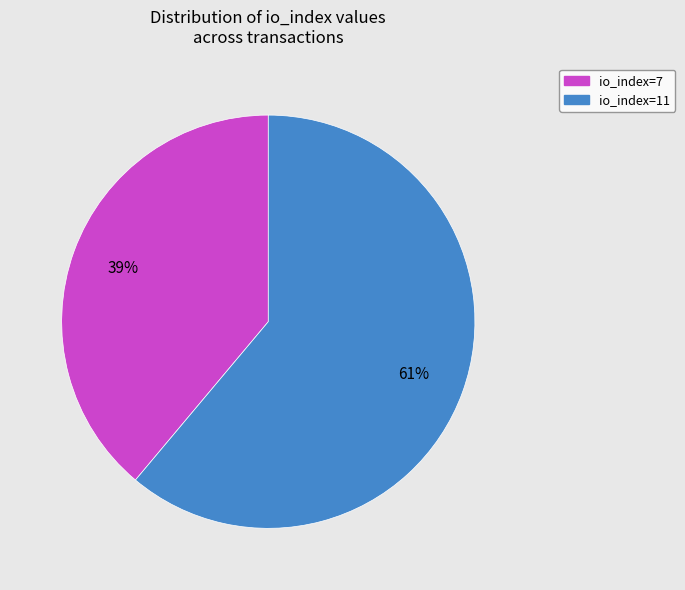

To the nearest percent, what percentage of the pie is io_index=7?

39%